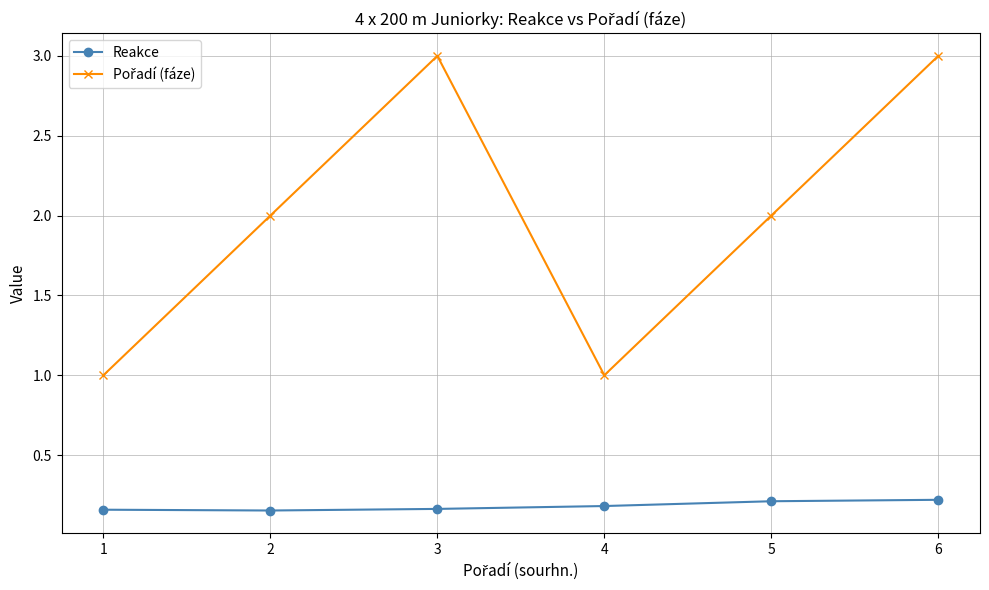

The Reakce series shows 0.2 at 1. True or false?

True